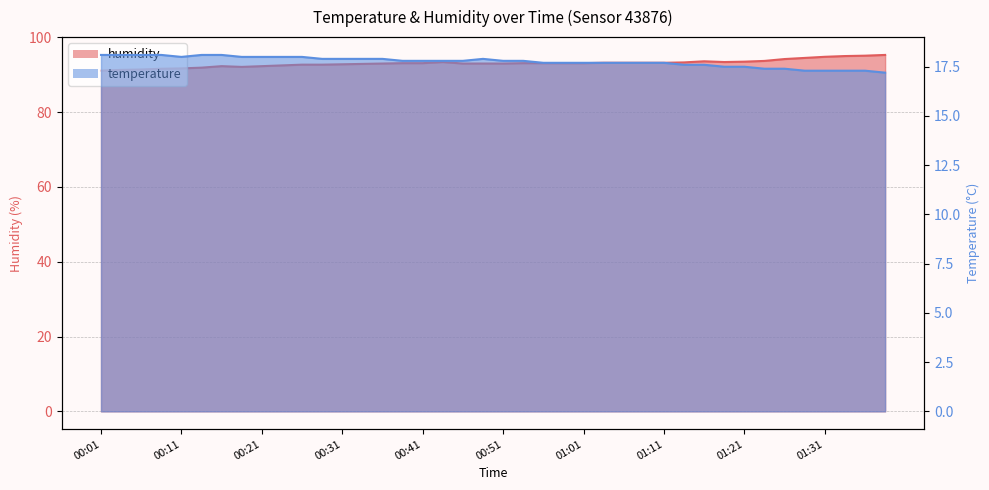

What are all the series names shown in the legend?

temperature, humidity